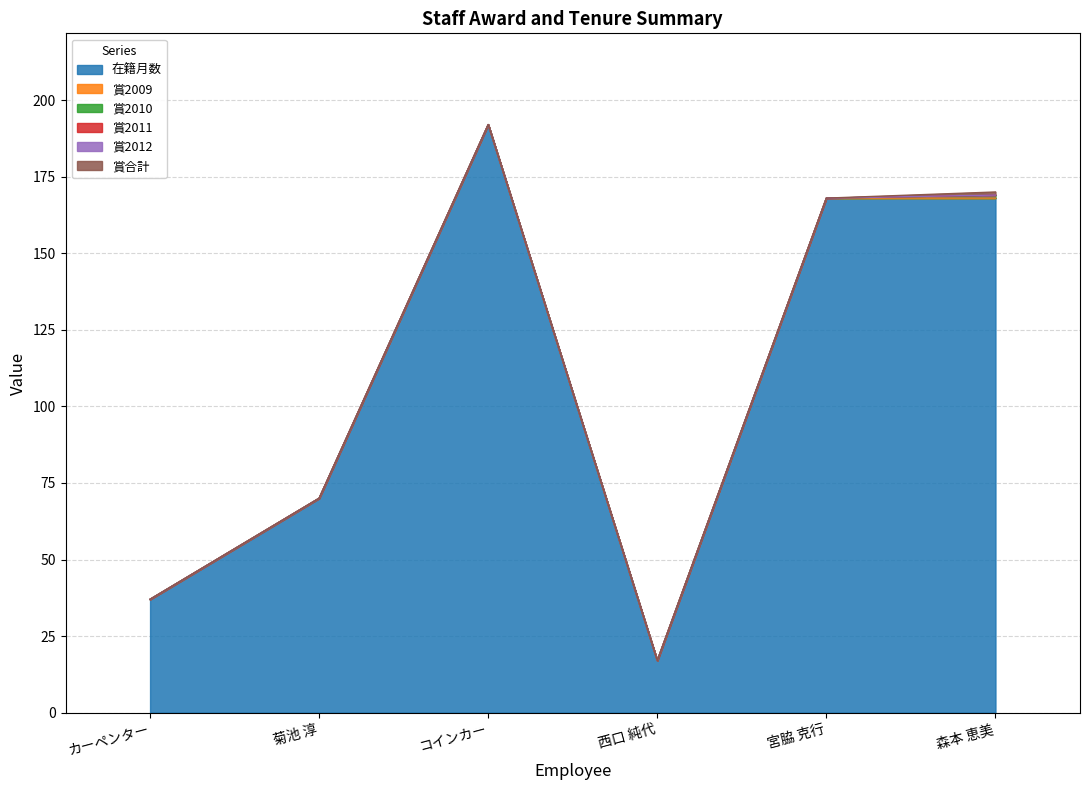

How many 賞2010 values are between 0 and 1?

6